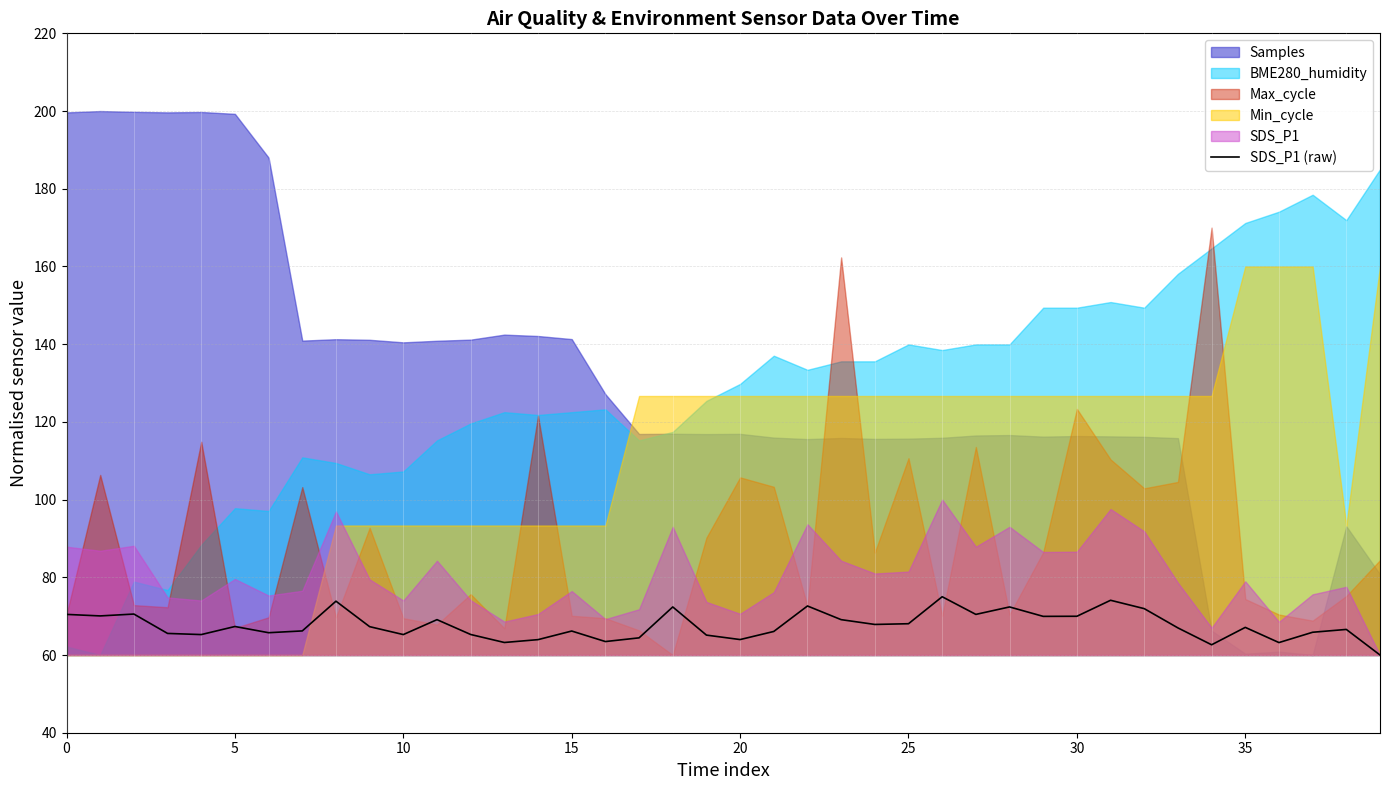

How many points are higher than both their immediate neighbors (excluding endpoints)?

12